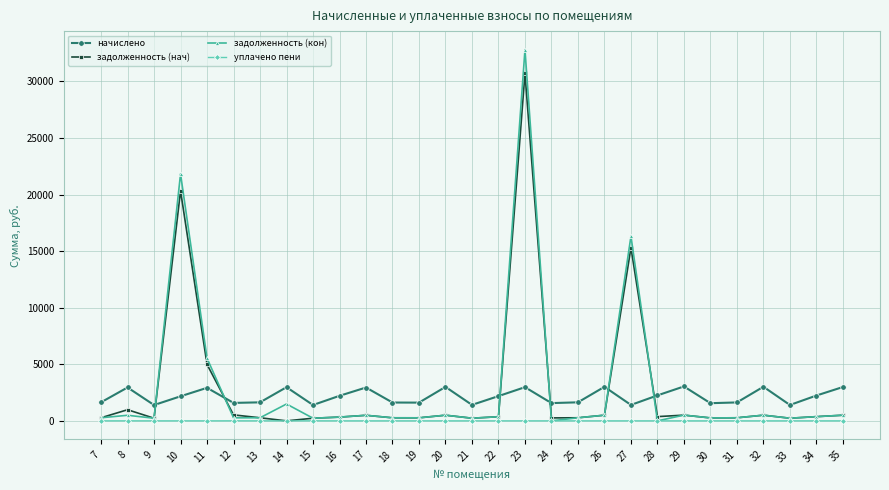

Count the number of categories in the chart.

29